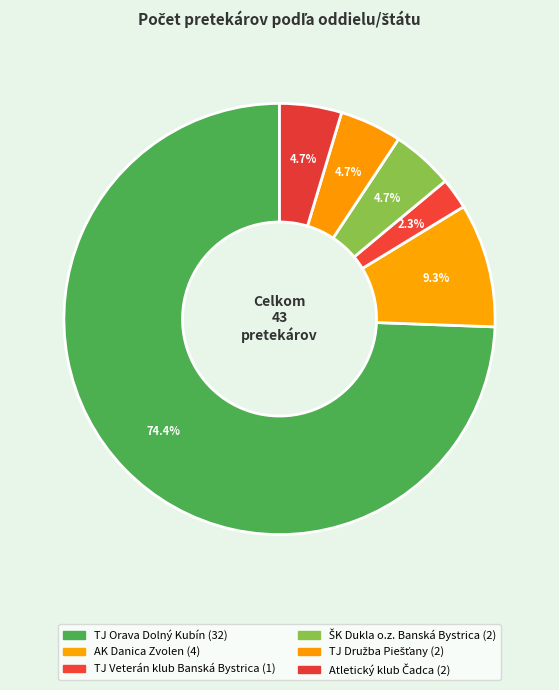

To the nearest percent, what percentage of the pie is TJ Orava Dolný Kubín?

74%